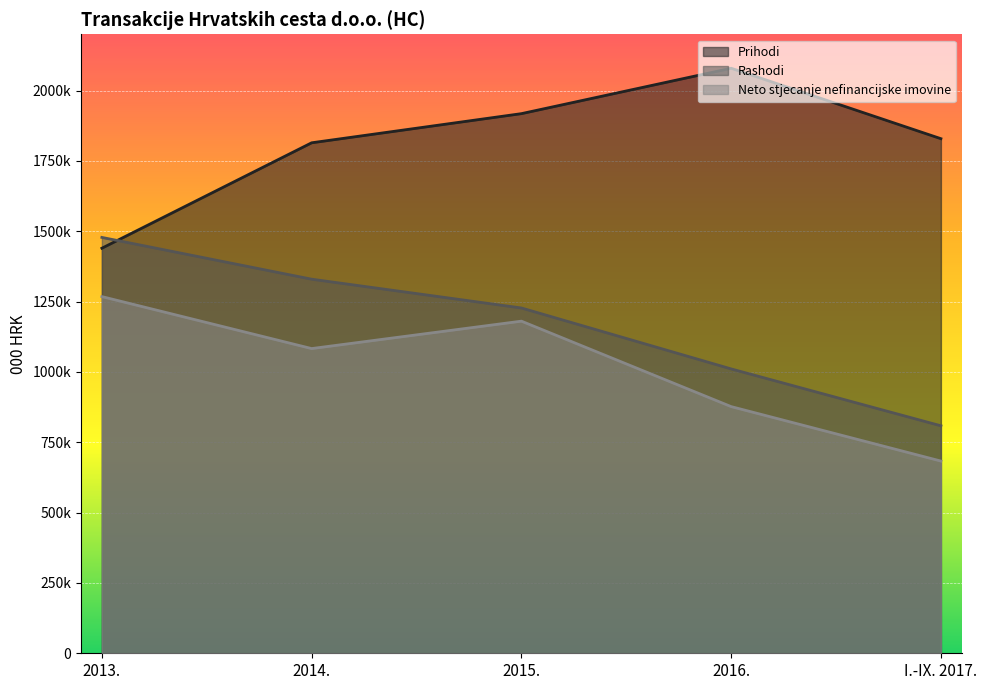

Rank the series by their average value, from lowest to highest.

Neto stjecanje nefinancijske imovine, Rashodi, Prihodi